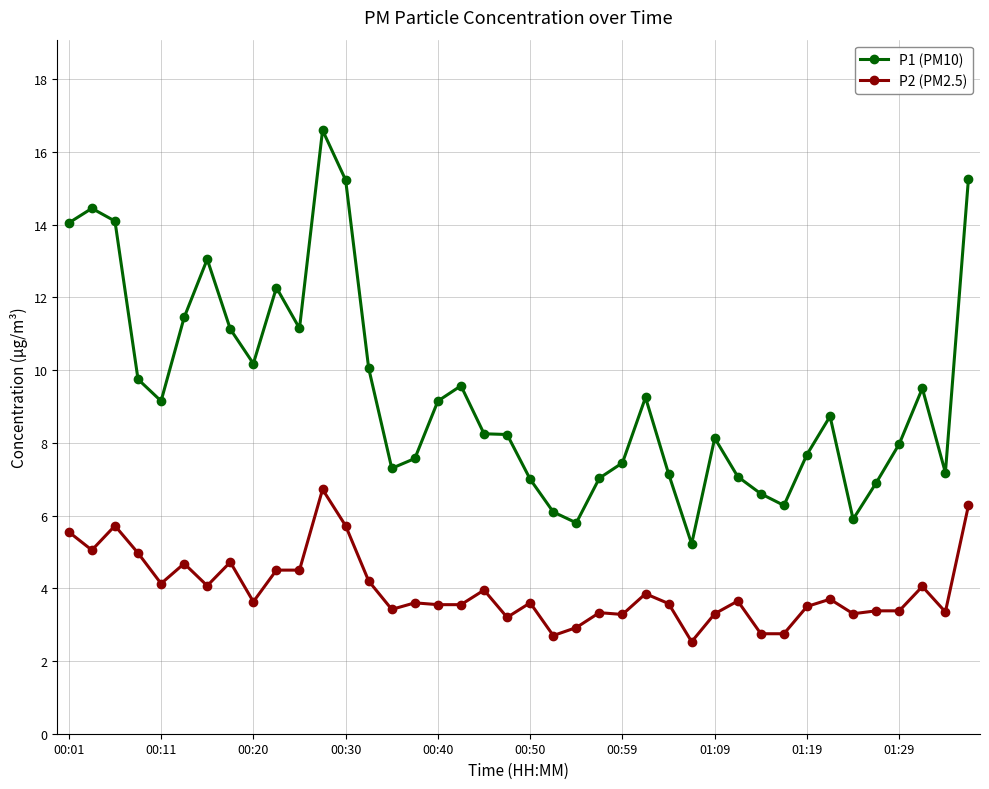

At how many categories does at least one series exceed 9?

19